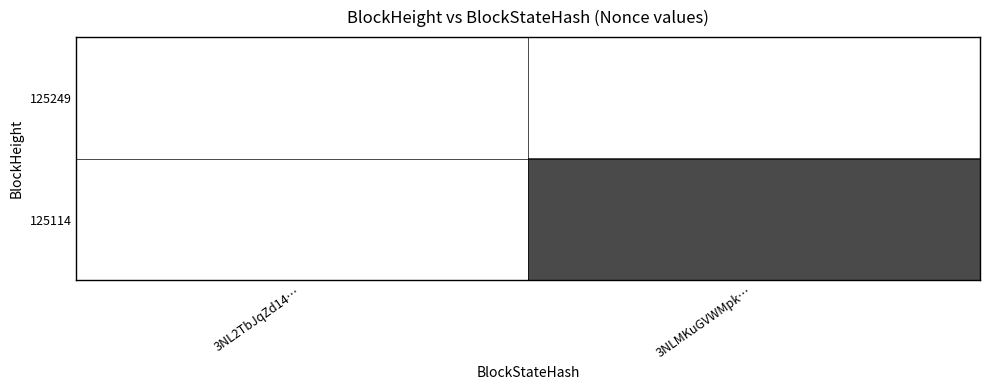

Which series has the widest spread of values?

125114